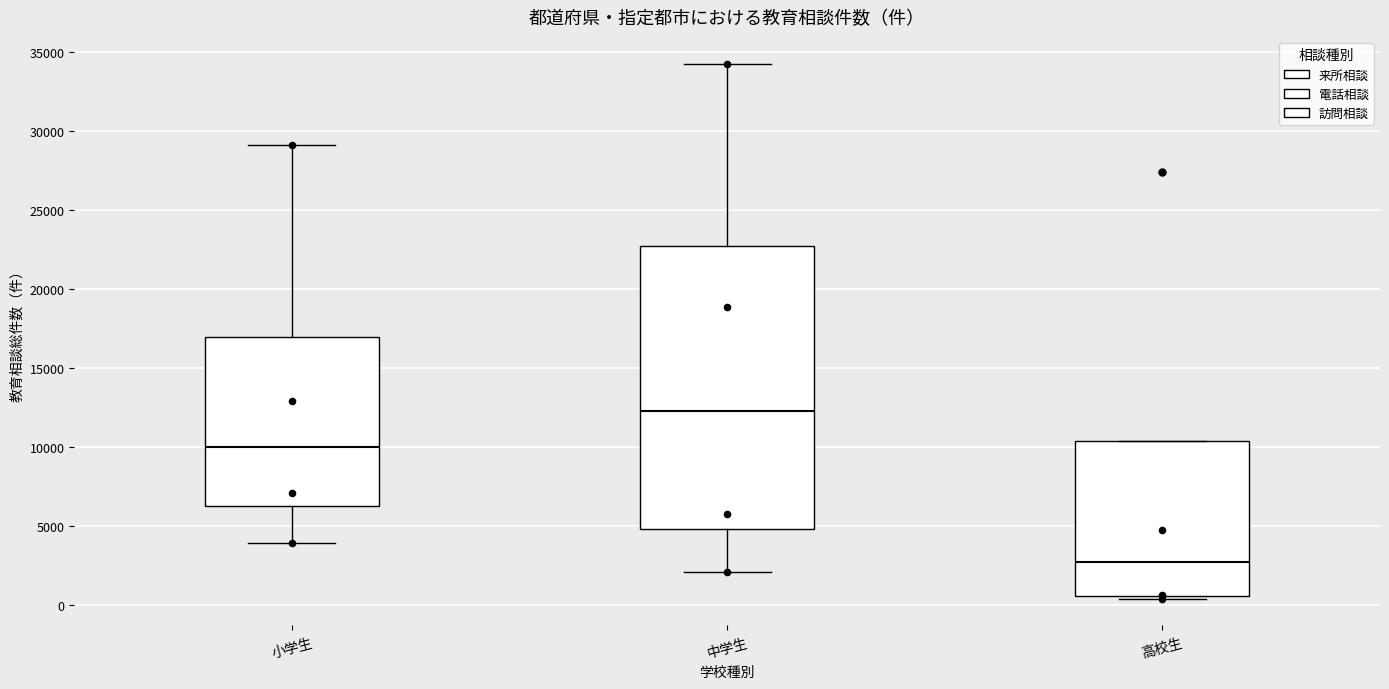

Reading left to right, read every box against the y-axis: the position of its median line, the range the box covers, and the ends of its whiskers. The values are not printed on the chart, so give them approximately, as read against the axis.

小学生: median 10000, box 6500 to 17000, whiskers 4000 to 29000
中学生: median 12500, box 5000 to 22500, whiskers 2000 to 34500
高校生: median 2500, box 500 to 10500, whiskers 500 (just below the box's lower edge) to 10500